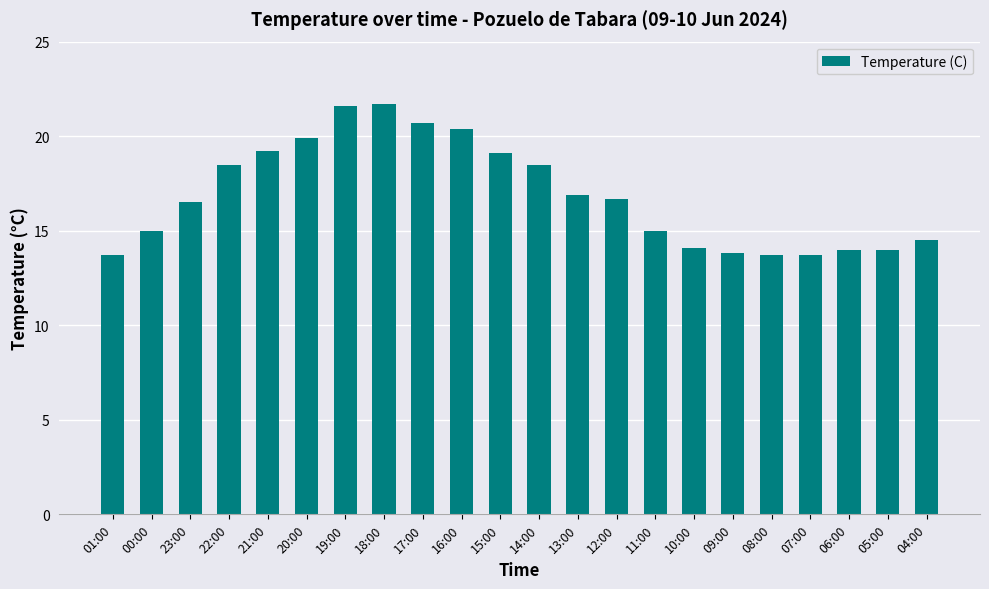

What is the average value?

16.9